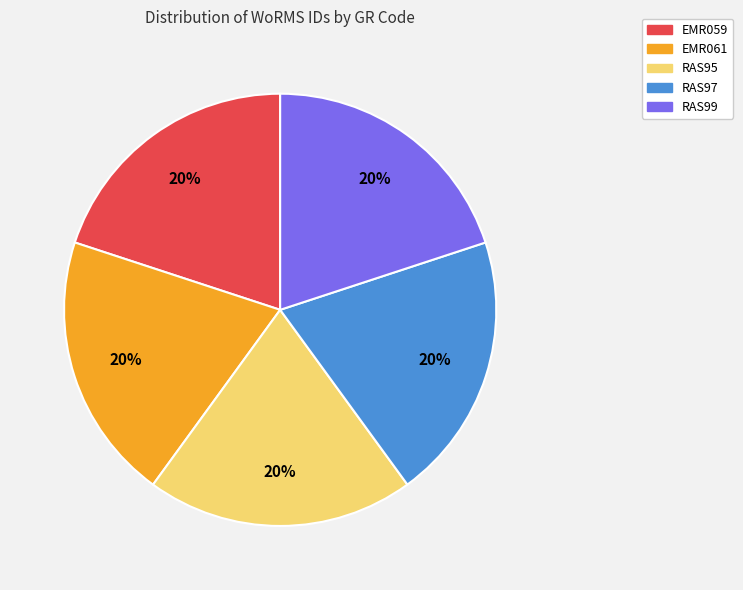

Does EMR059 represent more than half of the total?

No